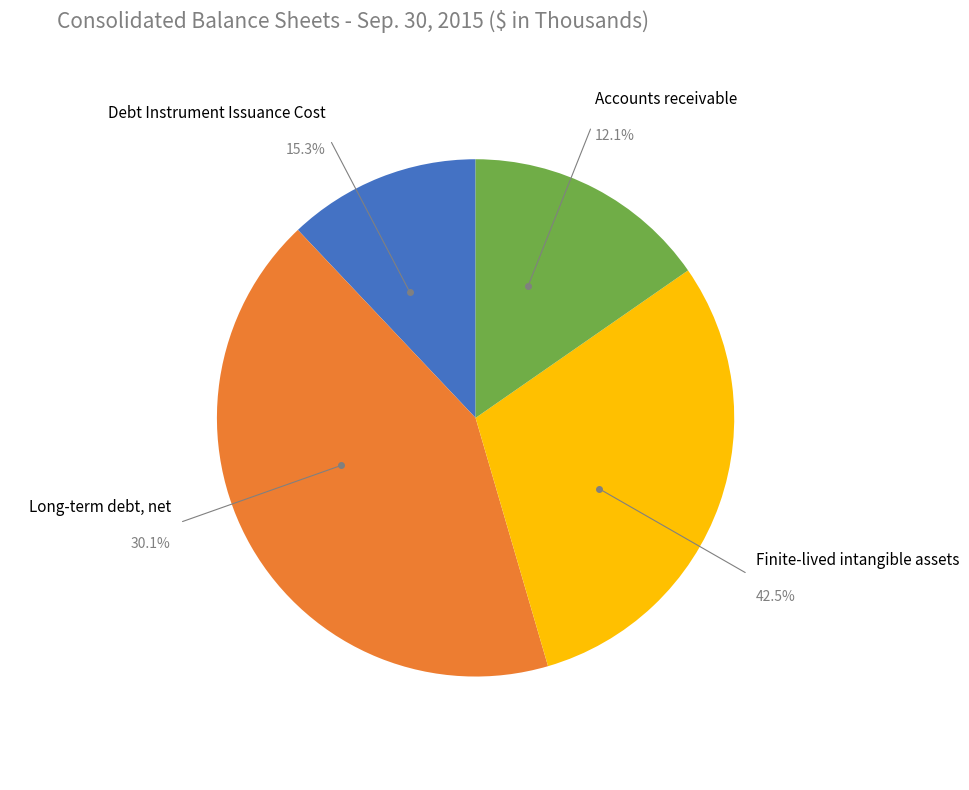

How many slices are in this pie chart?

4